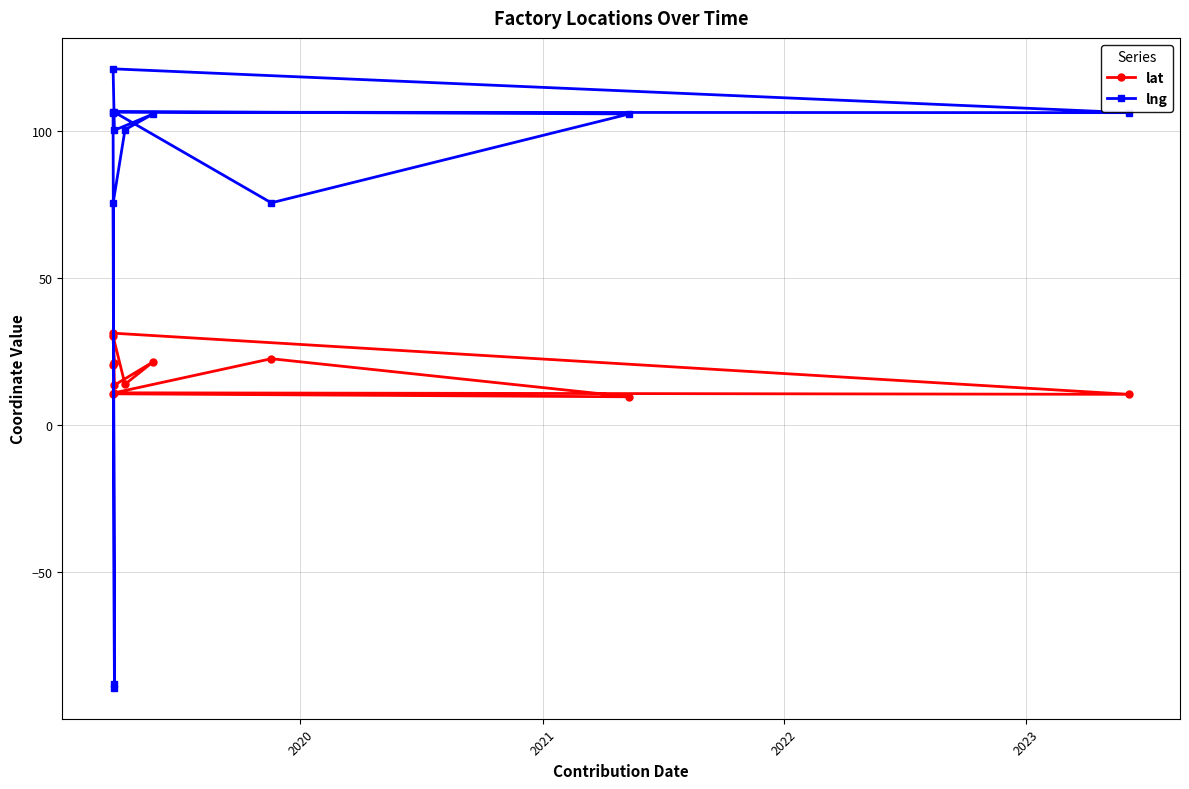

How many negative values does the lng series have?

2